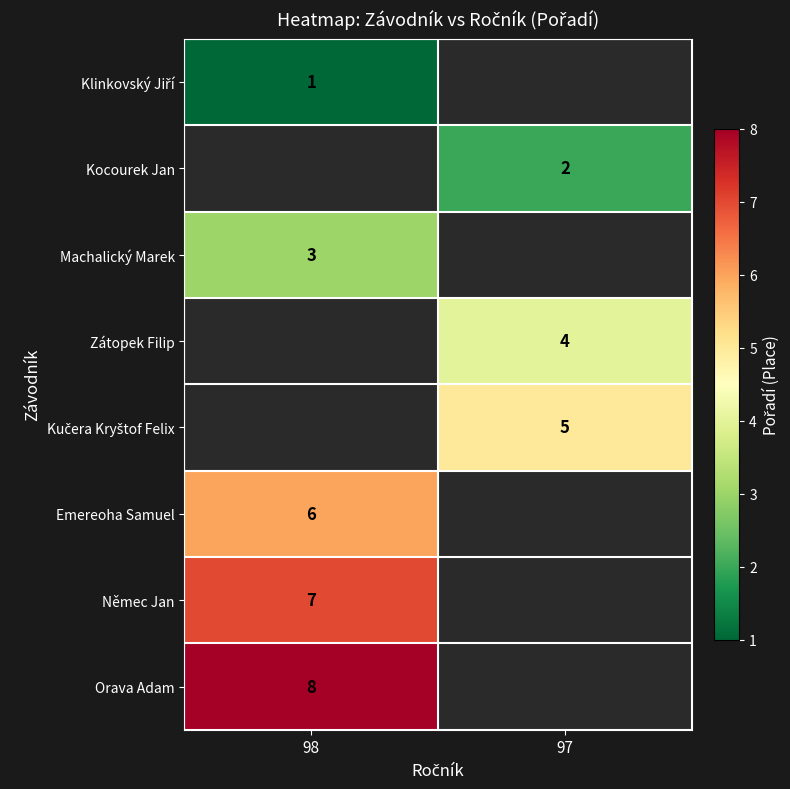

How many categories are shown in the chart?

2